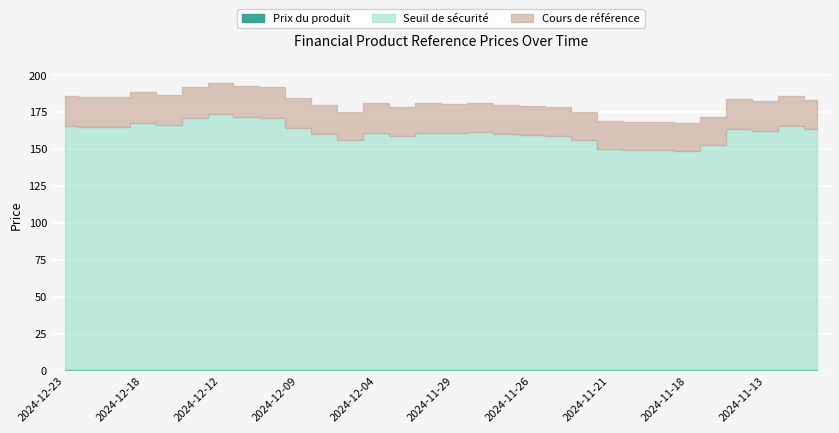

Which category has the highest value in the Seuil de sécurité series?

2024-12-12